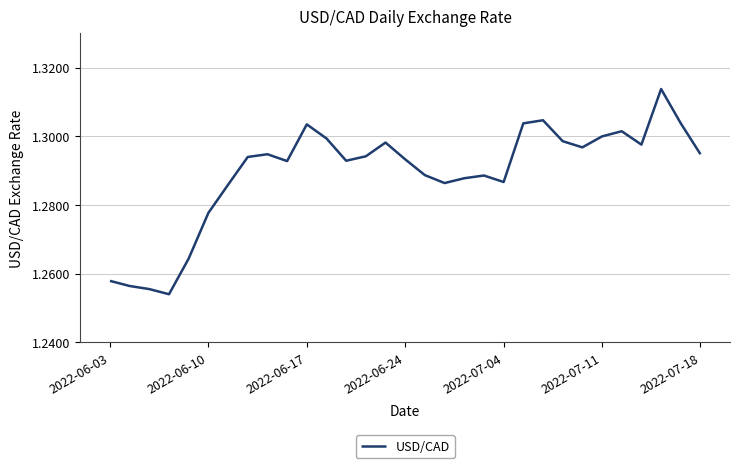

The chart shows a value of 1.8 at 2022-07-04. True or false?

False